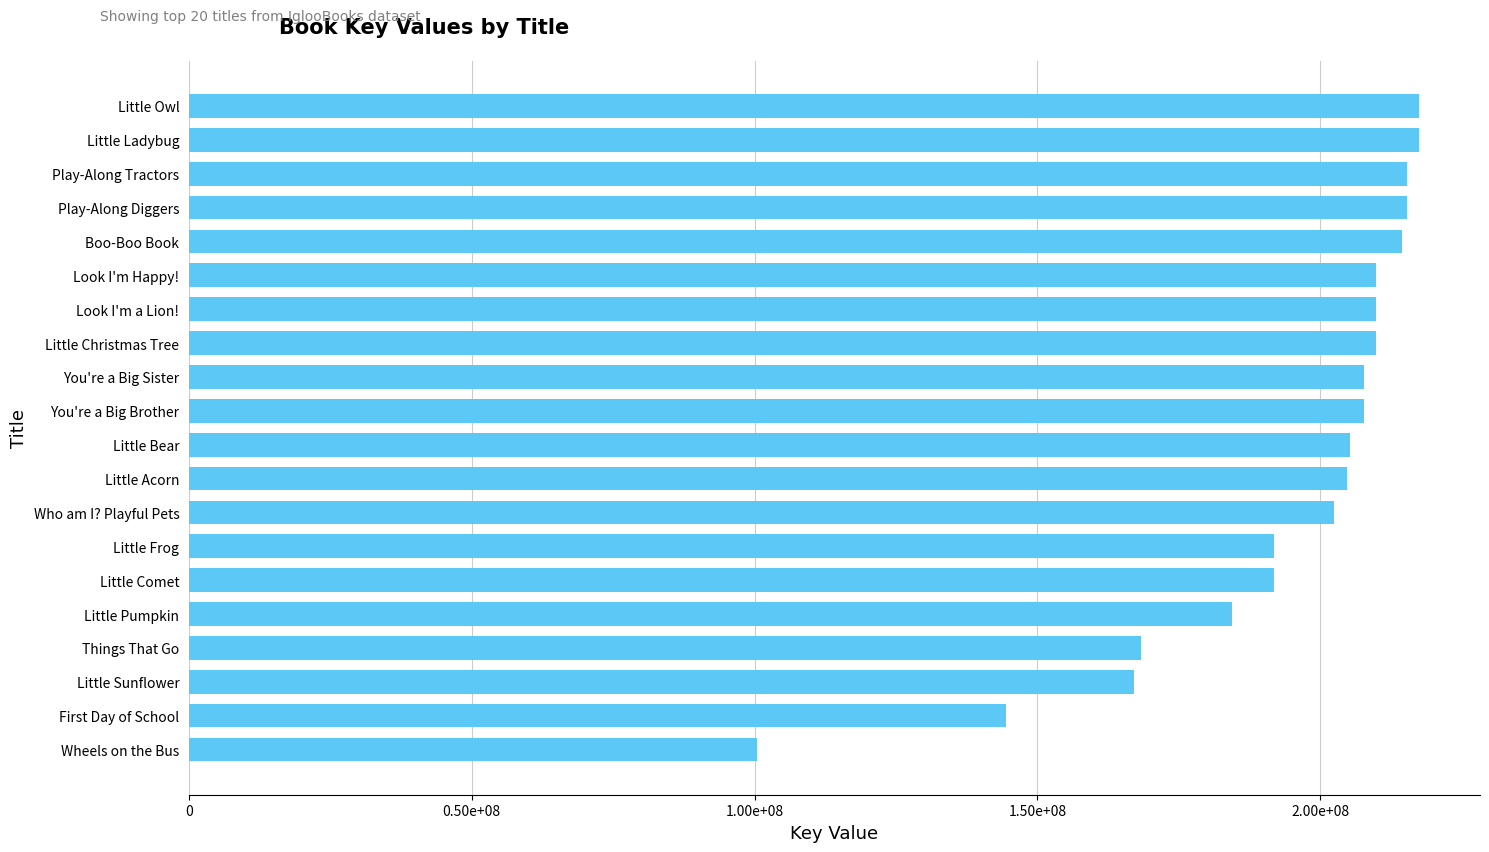

Does the chart contain any negative values?

No